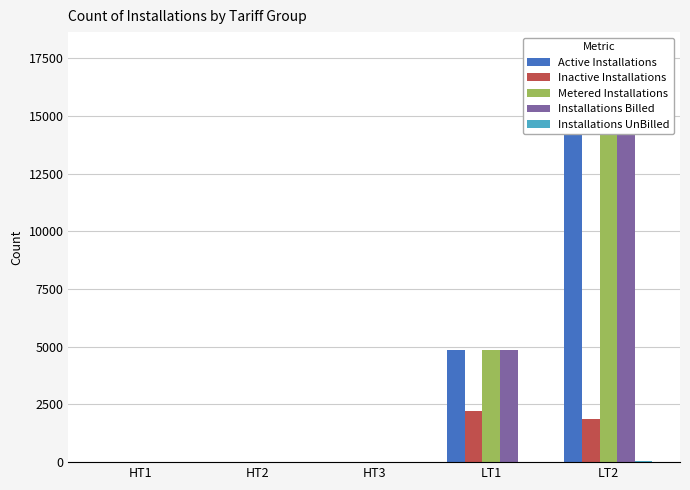

Rank the categories by Installations Billed value from lowest to highest.

HT1, HT2, HT3, LT1, LT2